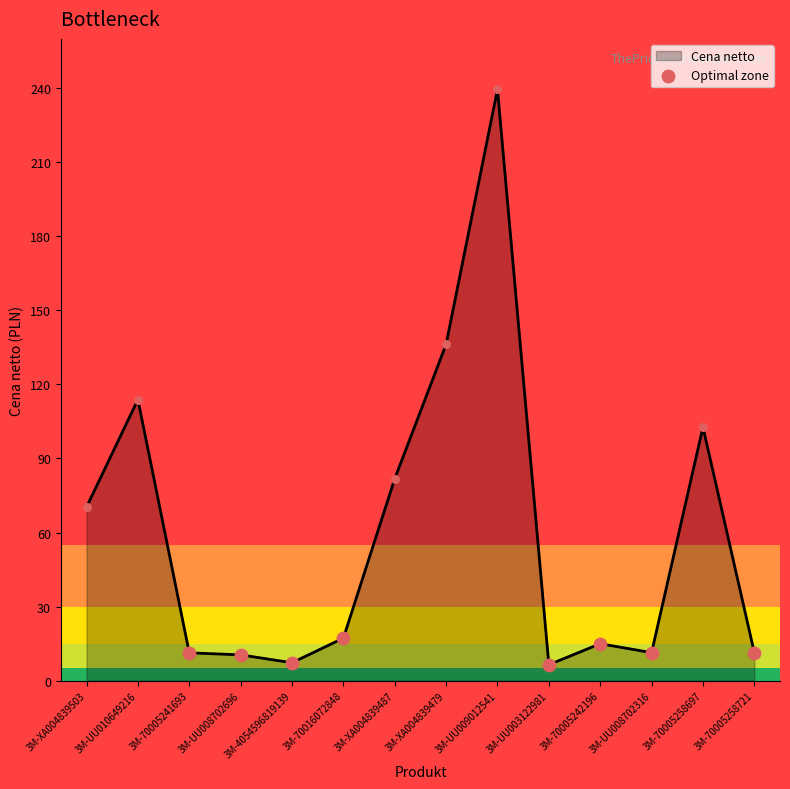

What is the change in value from 3M-UU008702696 to 3M-4054596819139?

-3.2